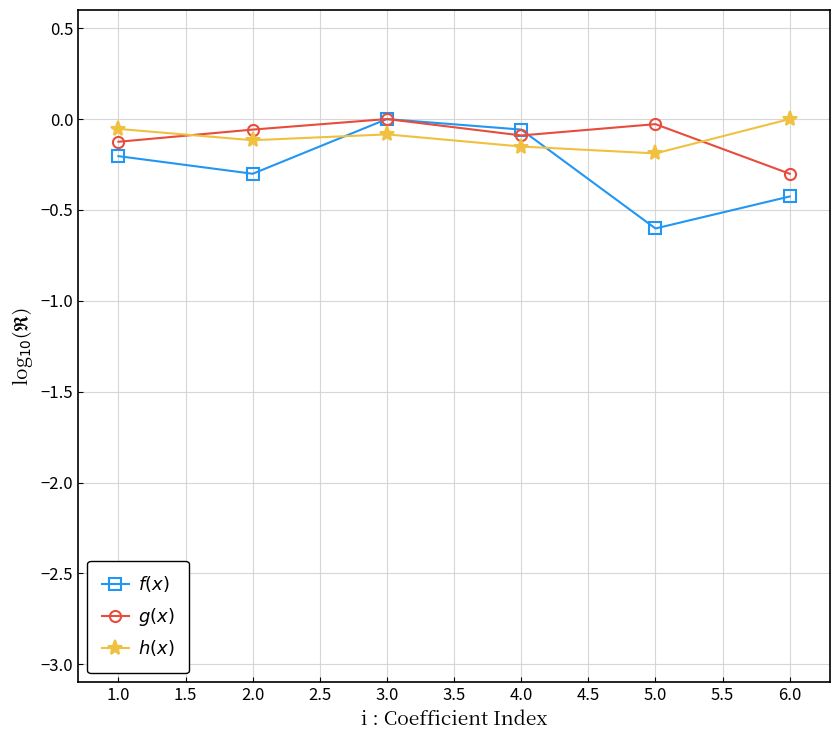

Rank the categories by $f(x)$ value from highest to lowest.

3.0, 4.0, 1.0, 2.0, 6.0, 5.0